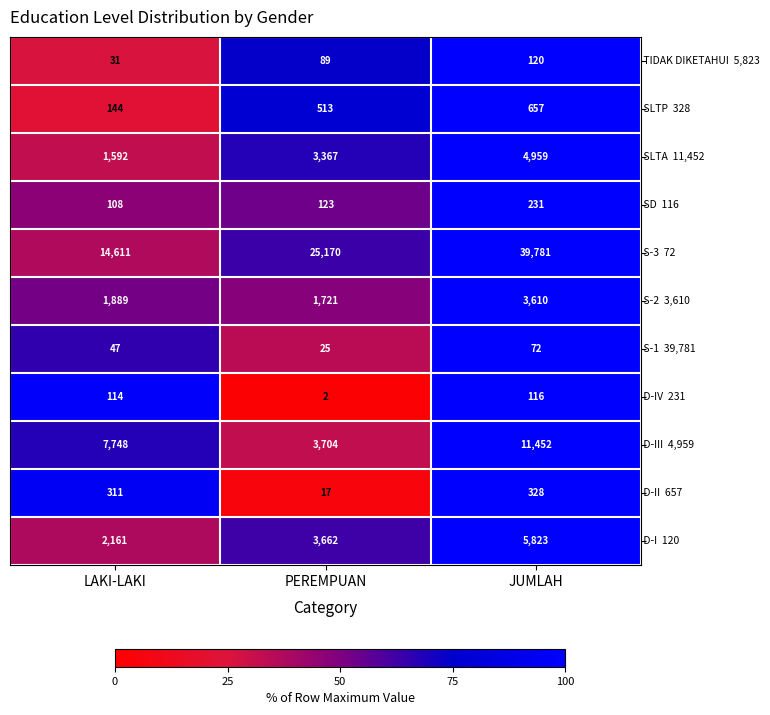

What is the spread (max minus min) of values at LAKI-LAKI?

14580